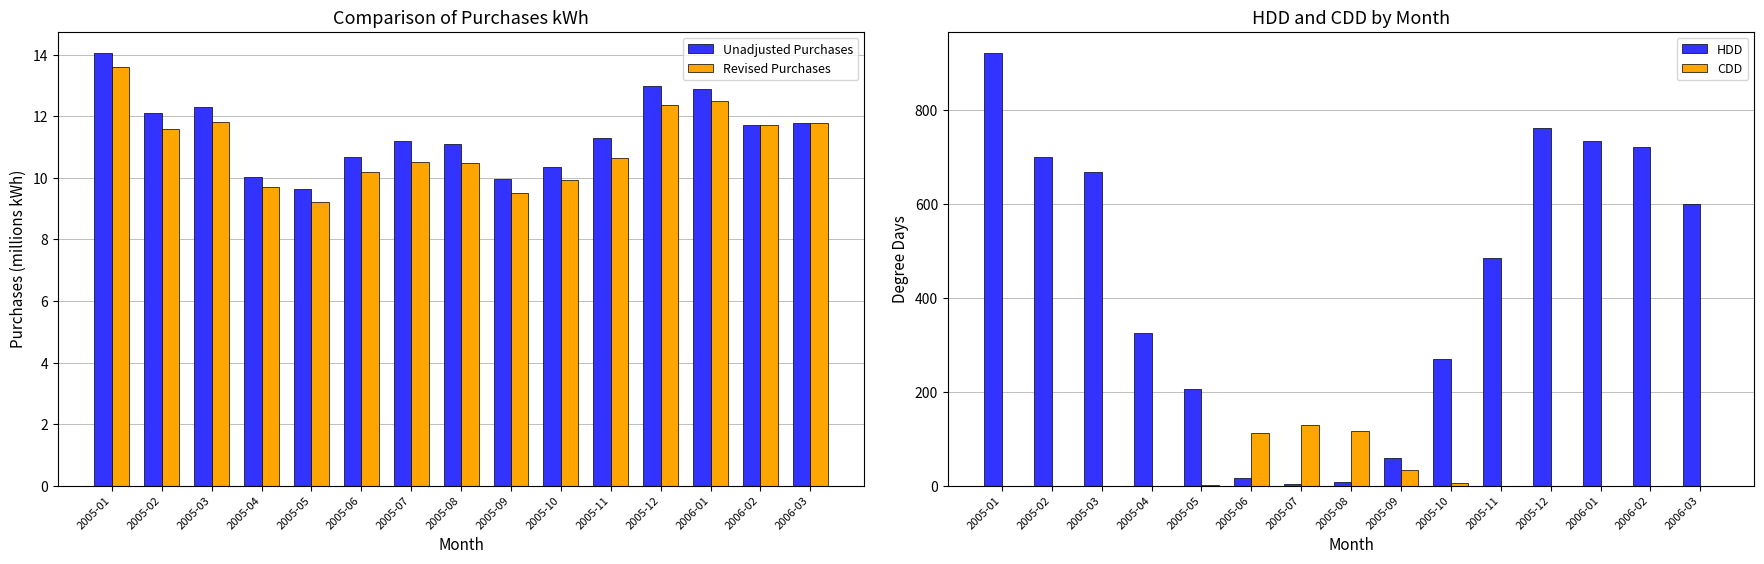

Where does the Revised Purchases series first go above 10?

2005-01